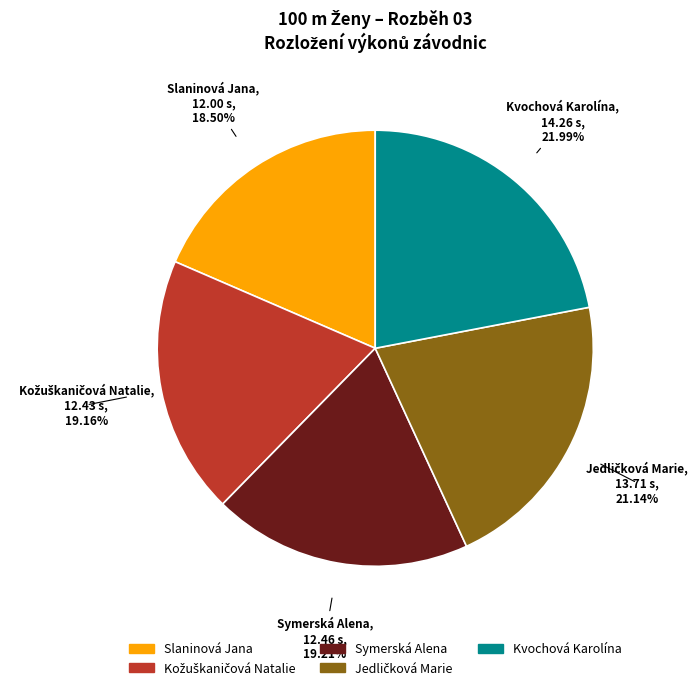

Is it true that Kvochová Karolína is 32% of the pie?

False